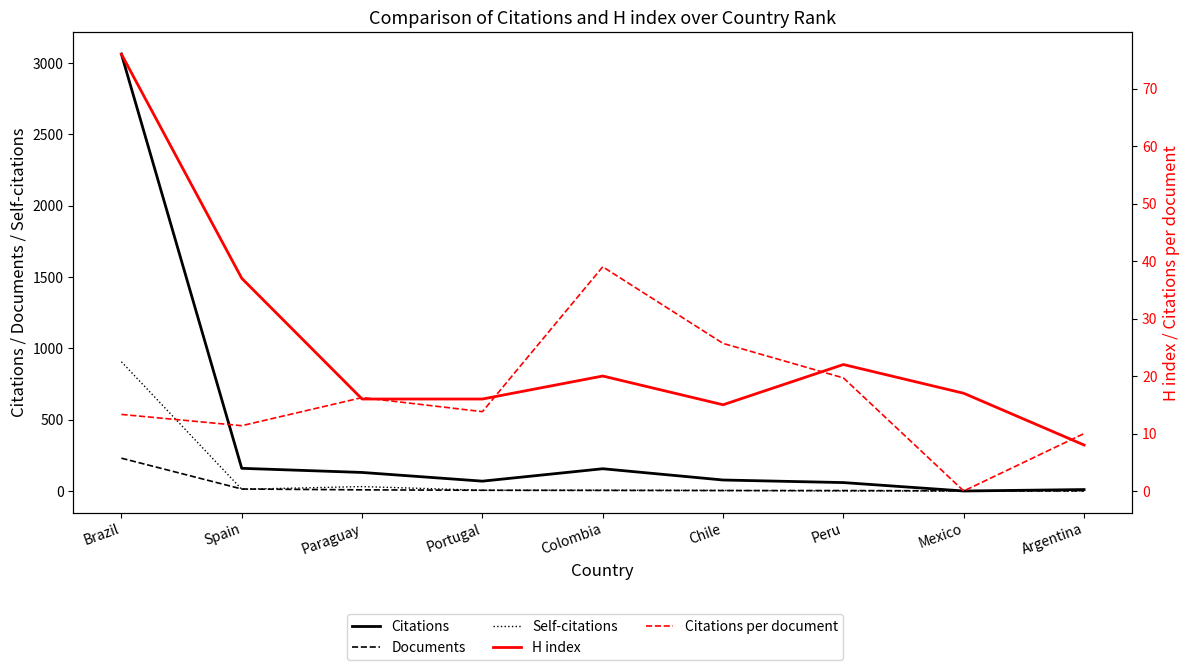

Between Chile and Mexico, which series saw the biggest shift?

Citations